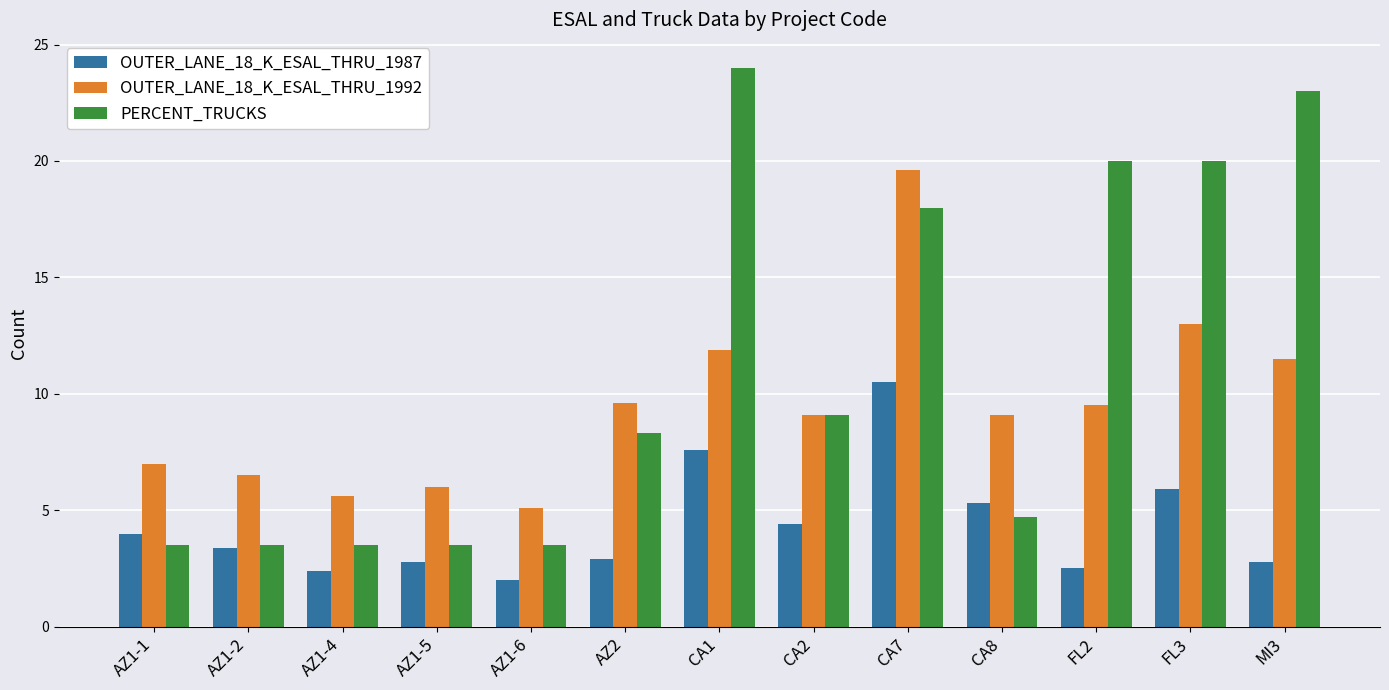

List the series in order of their overall mean, lowest first.

OUTER_LANE_18_K_ESAL_THRU_1987, OUTER_LANE_18_K_ESAL_THRU_1992, PERCENT_TRUCKS